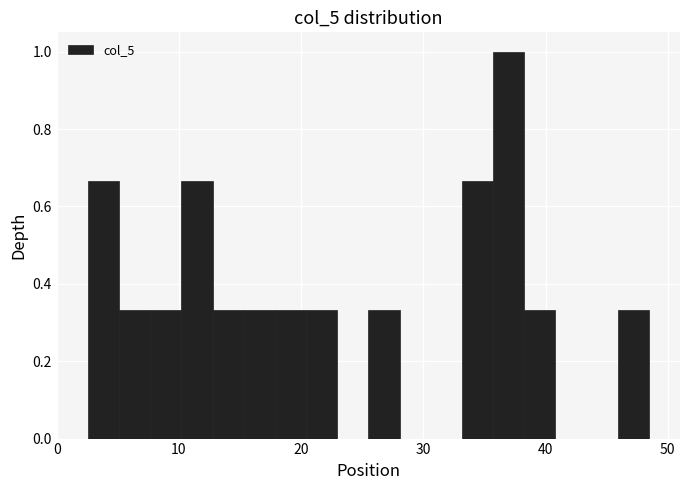

Around what value on the x-axis is the tallest bar? Give the approximate position of its centre, as read against the axis.

37